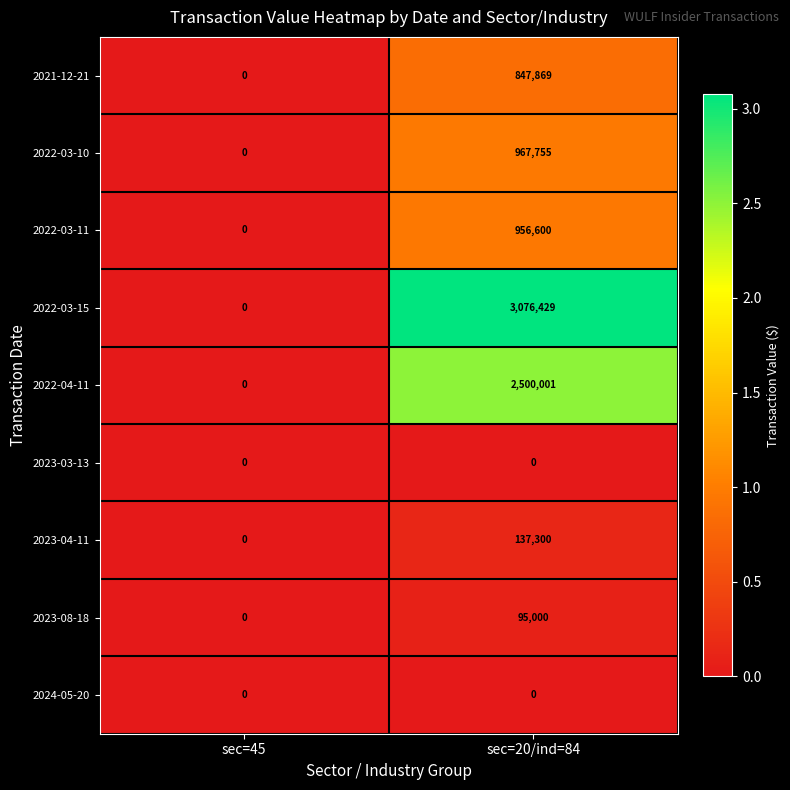

What is the greatest value displayed?

3076429